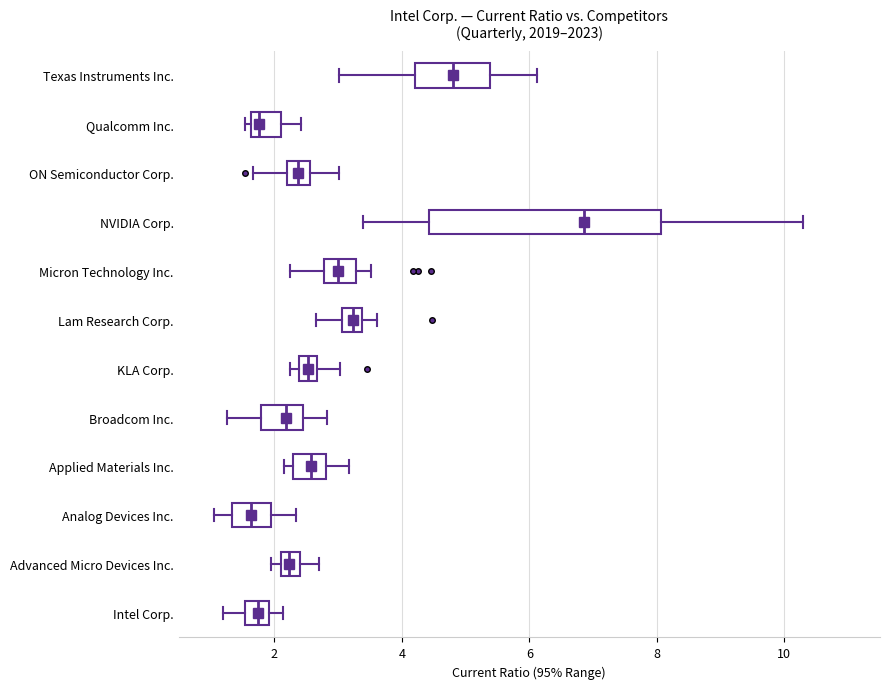

Which box's median line is the furthest to the right?

NVIDIA Corp.